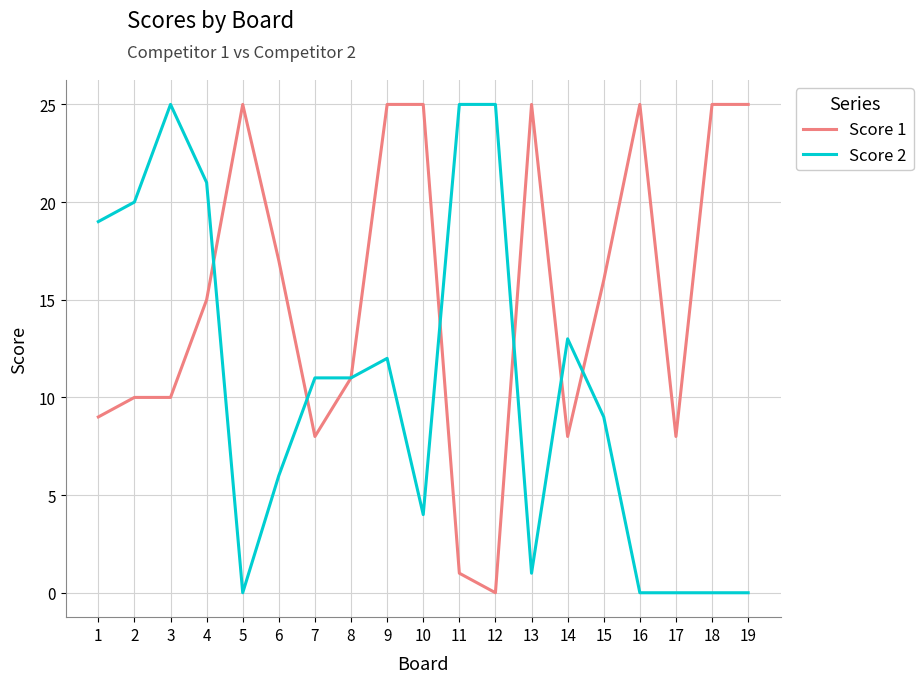

How many categories are shown in the chart?

19